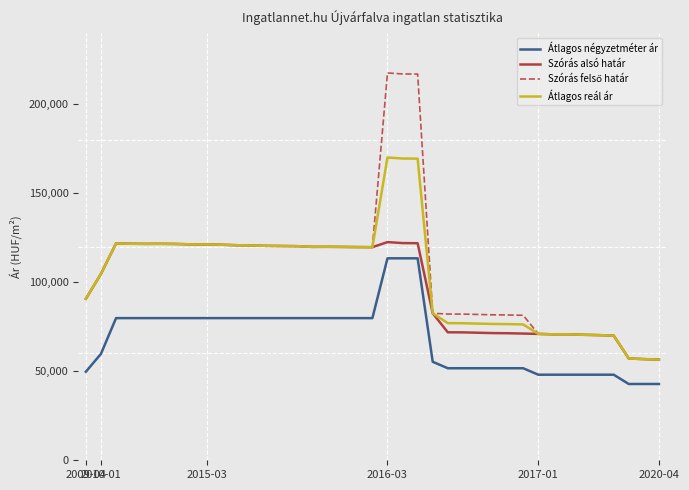

What is the greatest value displayed?

217592